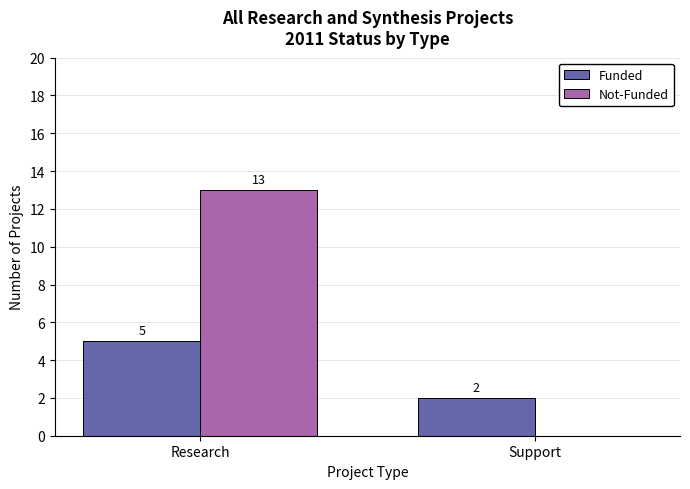

What are all the series names shown in the legend?

Funded, Not-Funded